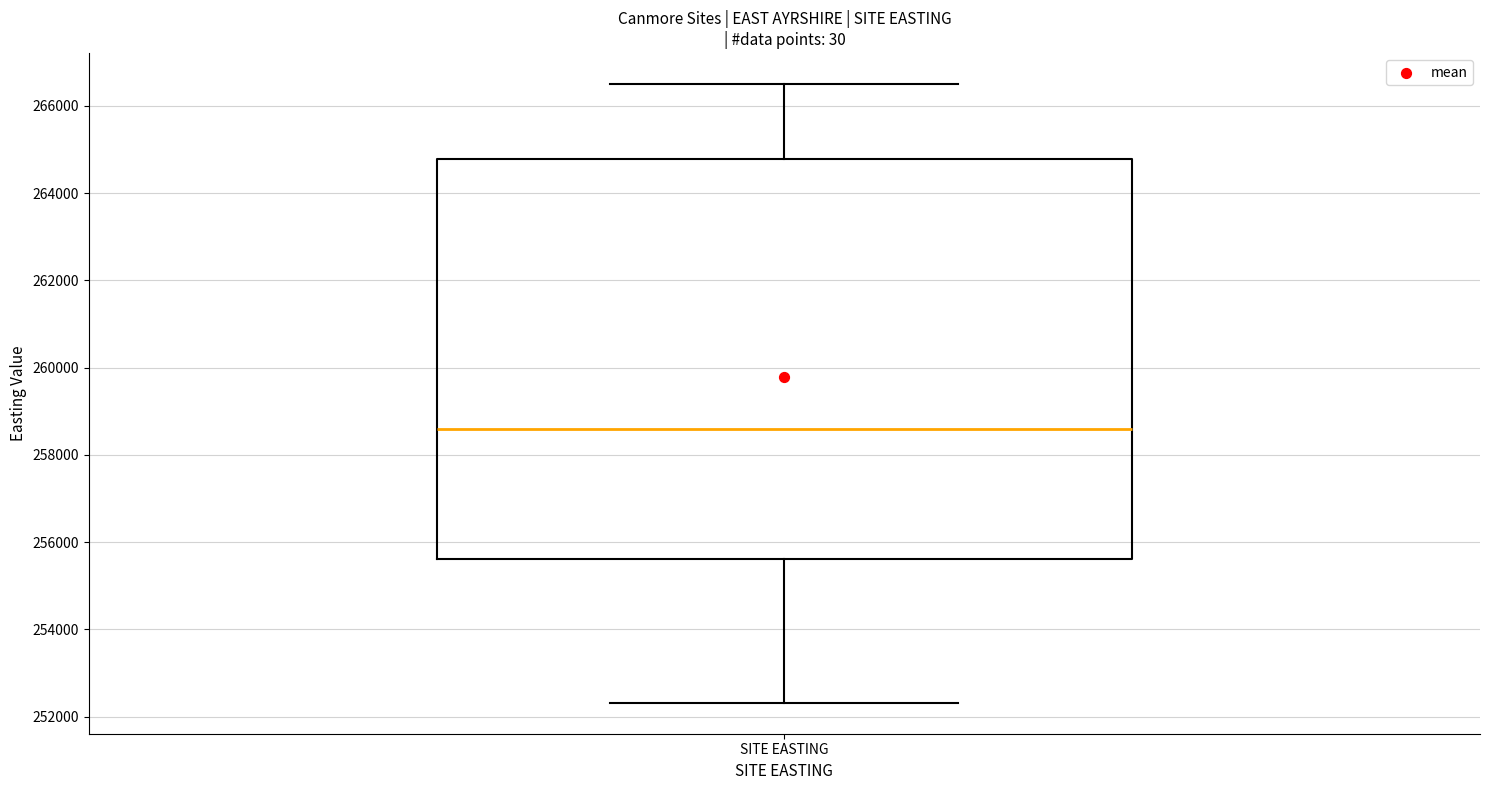

Read this box plot against the y-axis: the position of the median line, the range covered by the box, and the ends of both whiskers. The values are not printed on the chart, so give them approximately, as read against the axis.

median 258600, box 255600 to 264800, whiskers 252400 to 266600